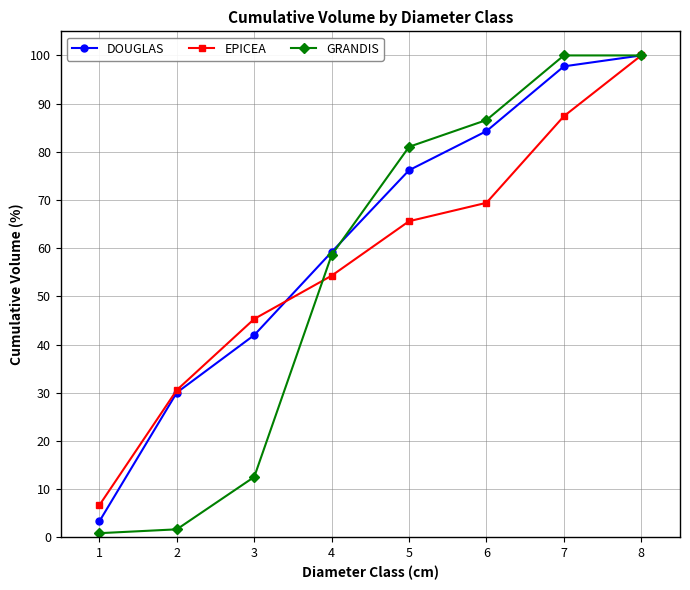

What is the approximate value of EPICEA at 3?

45.3